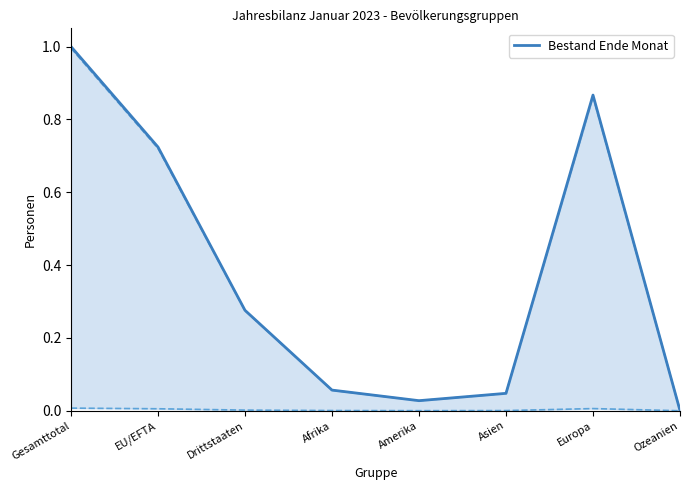

How many points are higher than both their immediate neighbors (excluding endpoints)?

1